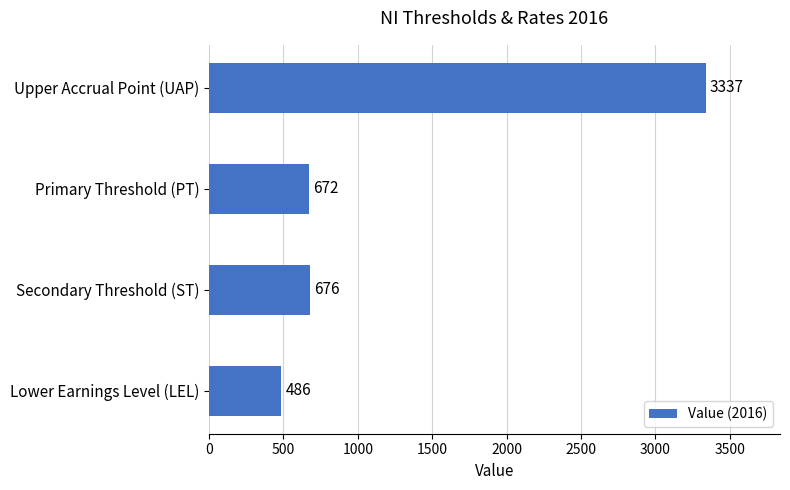

Reading top to bottom, transcribe all the data shown in this chart.

3337	672	676	486